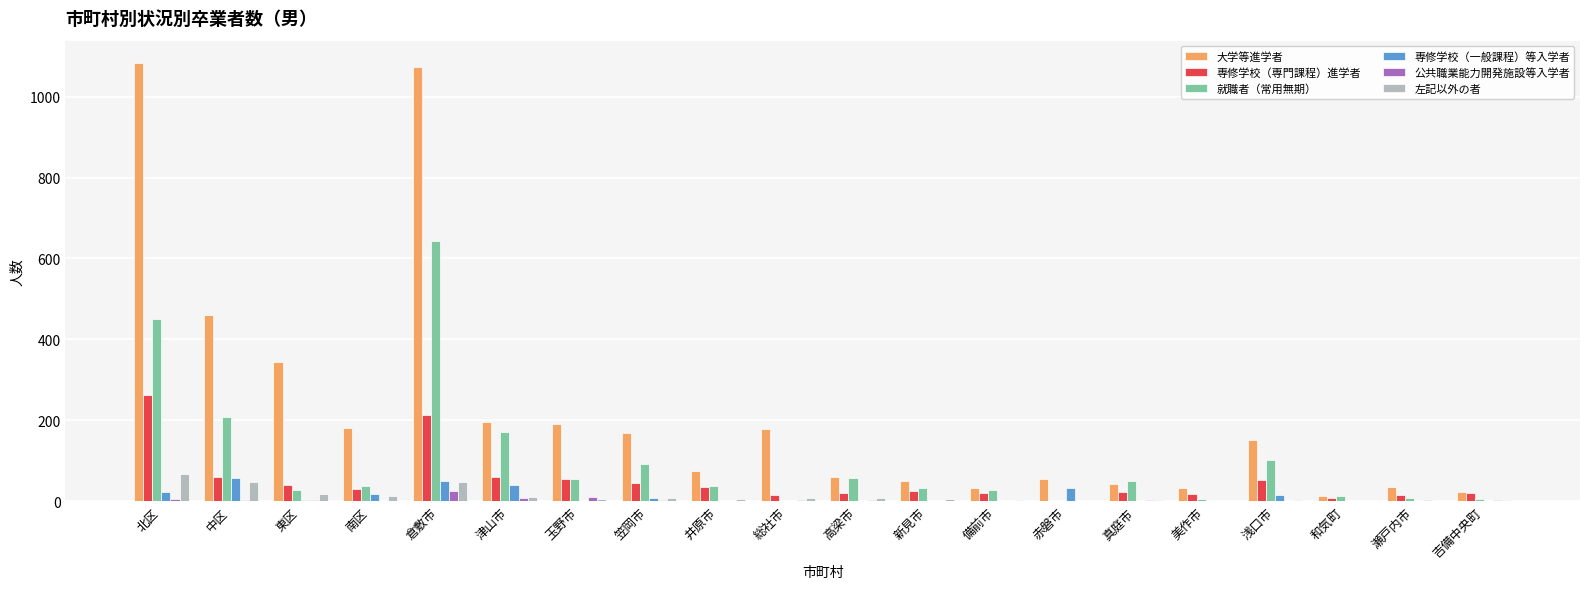

Which series changed the most between 東区 and 吉備中央町?

大学等進学者